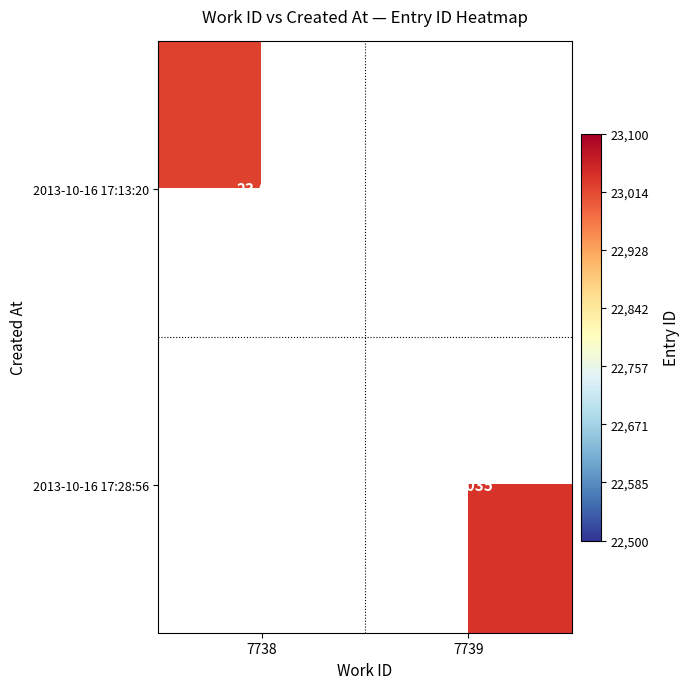

The 2013-10-16 17:13:20 series shows 23021 at 7738. True or false?

True